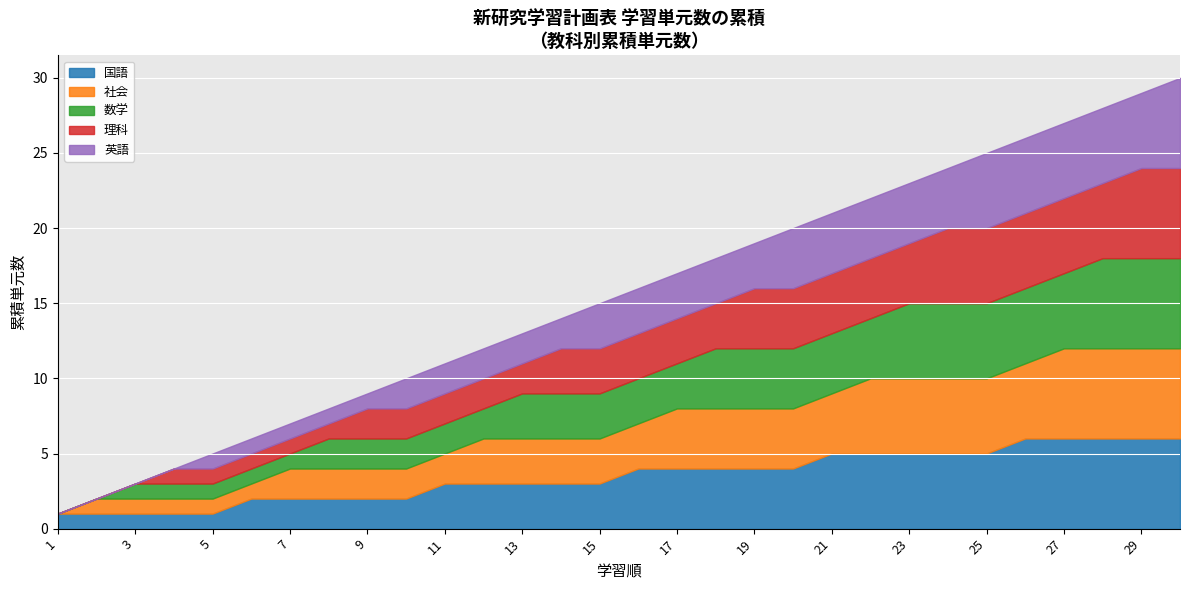

Which series has the widest spread of values?

国語